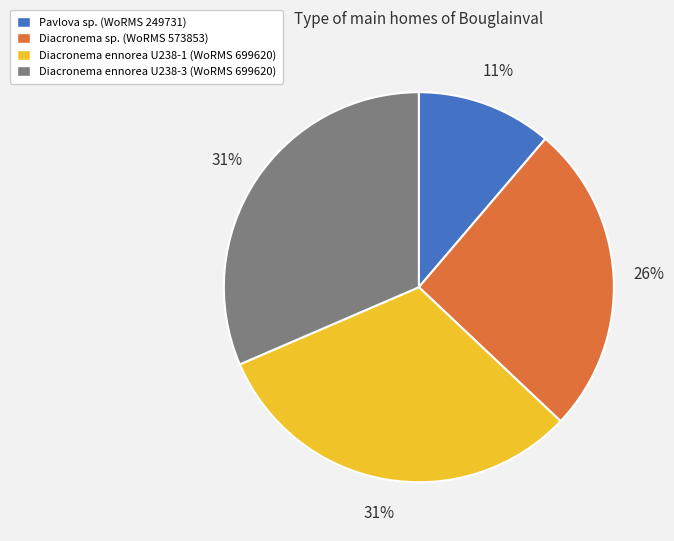

Do Diacronema sp. (WoRMS 573853) and Diacronema ennorea U238-1 (WoRMS 699620) together represent more than half of the pie?

Yes